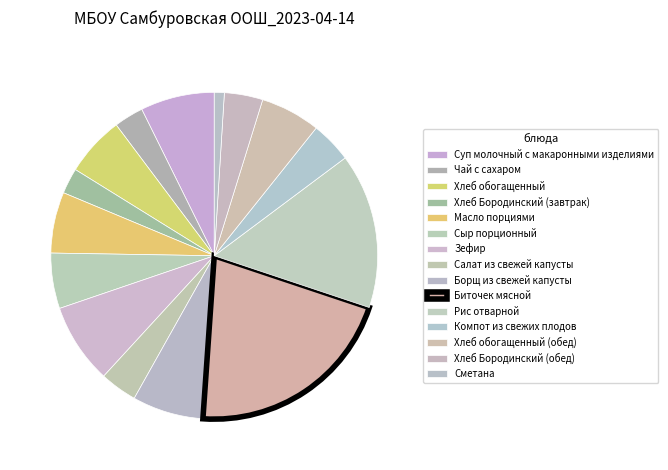

Does Сыр порционный represent more than half of the total?

No